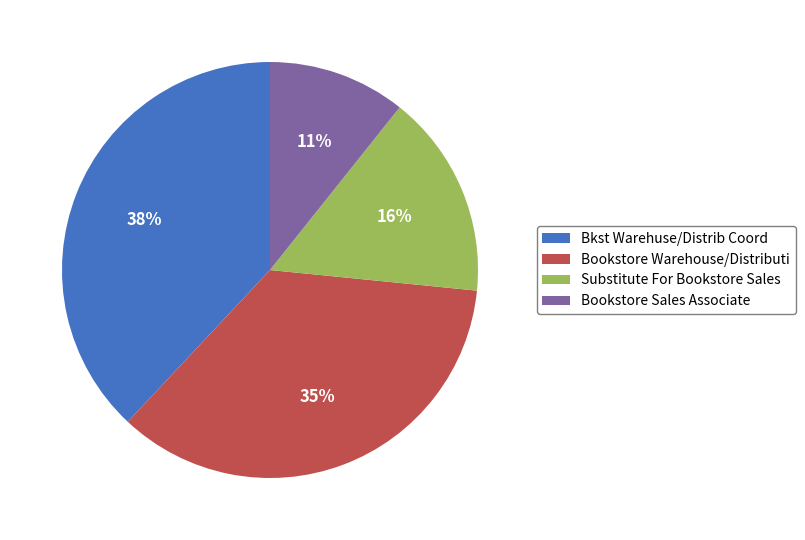

How many slices are in this pie chart?

4